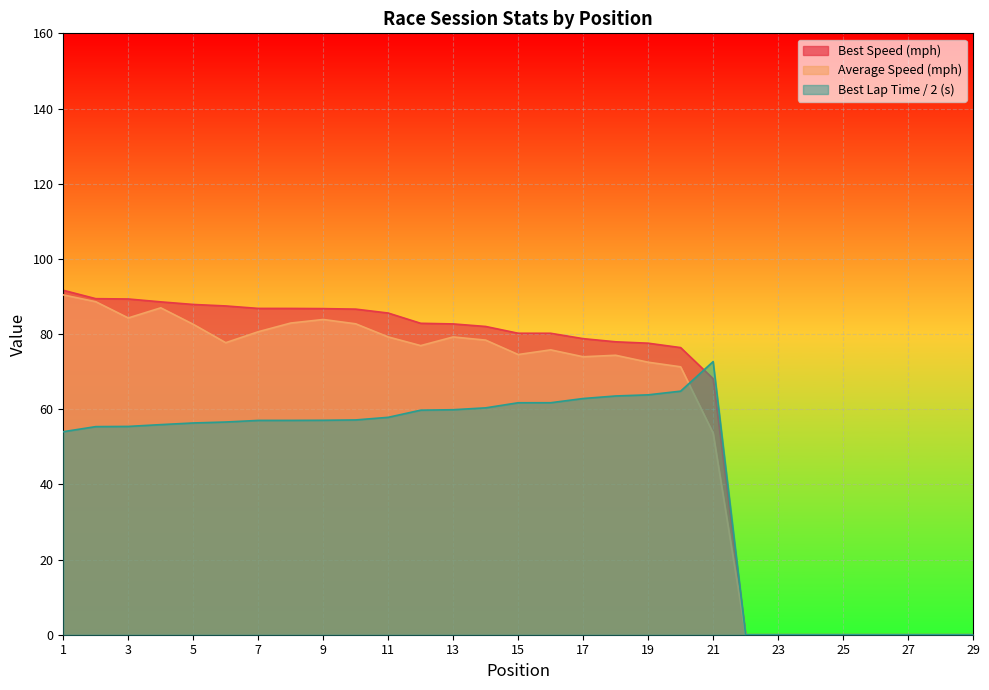

Reading right to left, list all the values displayed in this chart.

Best Lap time: 0.0	0.0	0.0	0.0	0.0	0.0	0.0	0.0	72.7	64.8	63.8	63.5	62.8	61.7	61.7	60.4	59.9	59.7	57.8	57.1	57.1	57.0	57.0	56.6	56.3	55.9	55.4	55.4	54.0
Best Speed: 0.0	0.0	0.0	0.0	0.0	0.0	0.0	0.0	68.1	76.4	77.6	77.9	78.8	80.2	80.2	82.0	82.7	82.9	85.6	86.6	86.8	86.8	86.8	87.5	87.9	88.6	89.3	89.4	91.6
Average Speed: 0.0	0.0	0.0	0.0	0.0	0.0	0.0	0.0	53.6	71.3	72.5	74.3	74.0	75.8	74.5	78.4	79.2	76.9	79.2	82.7	83.9	82.9	80.6	77.7	82.6	87.0	84.3	88.6	90.4